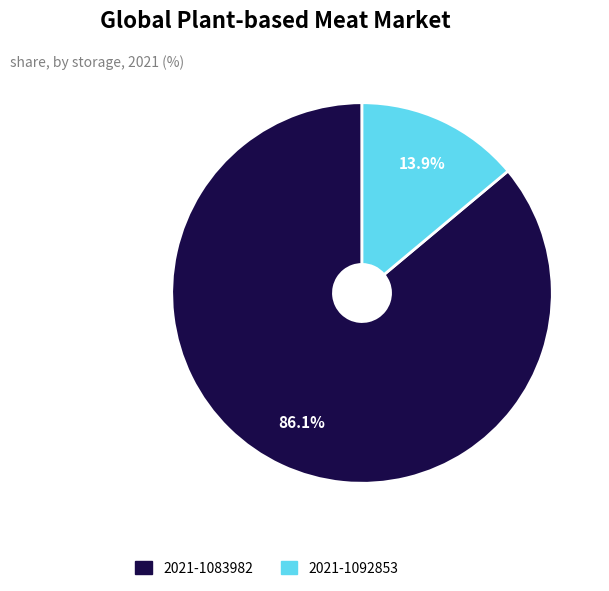

What is the total percentage of 2021-1083982 and 2021-1092853?

100.0%